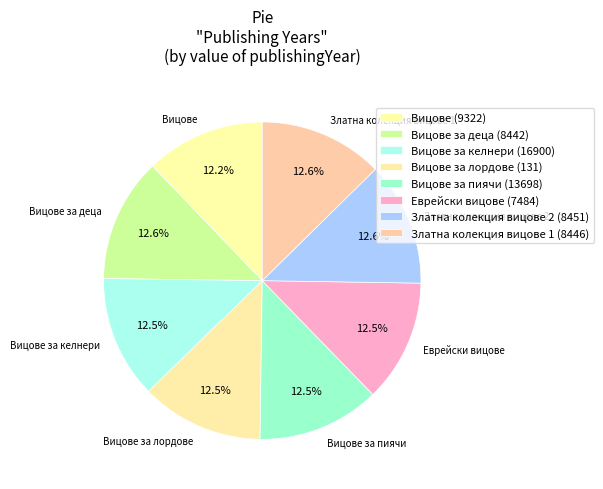

Which slice is the largest?

Вицове за деца (8442)